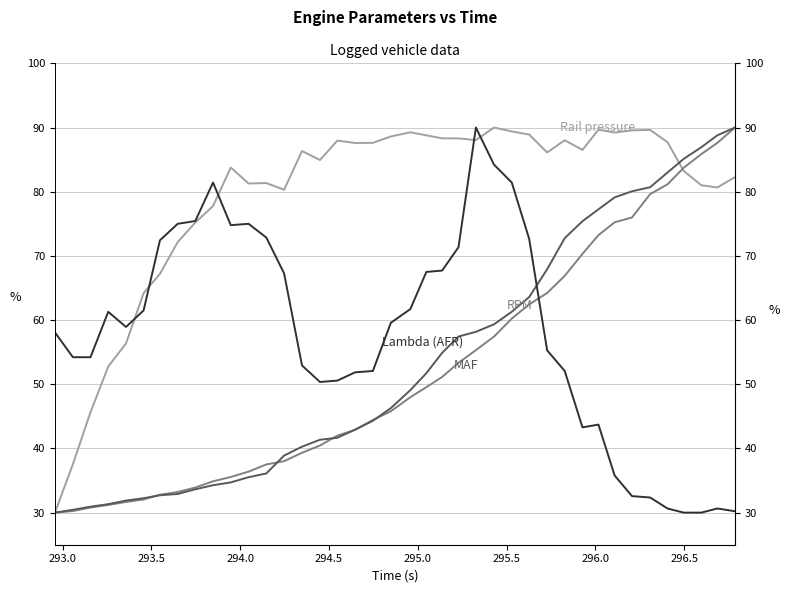

True or false: MAF (g/s) has more than 1 points higher than both neighbors.

False